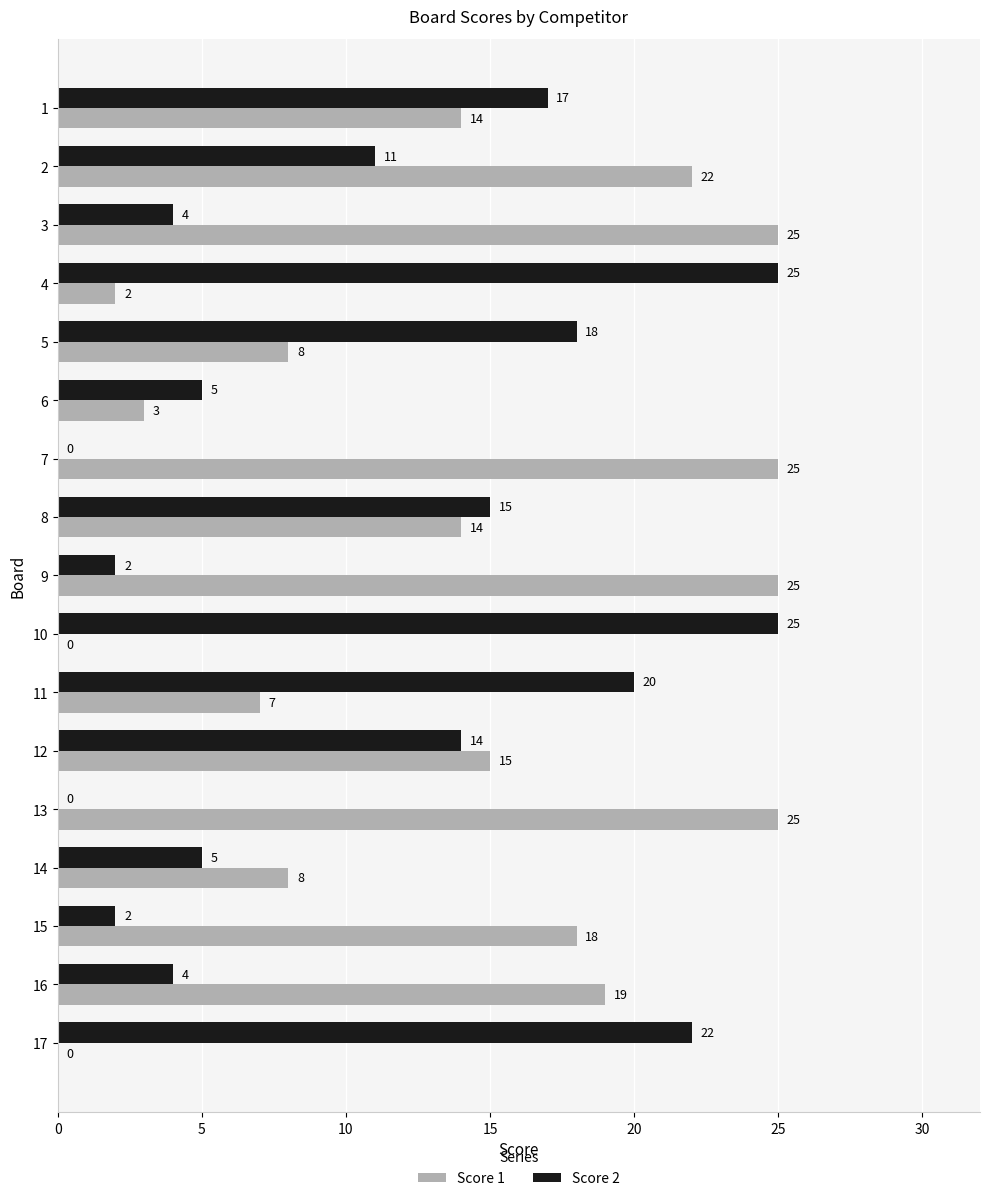

What is the approximate value of Score 1 at 9, to the nearest 5?

25